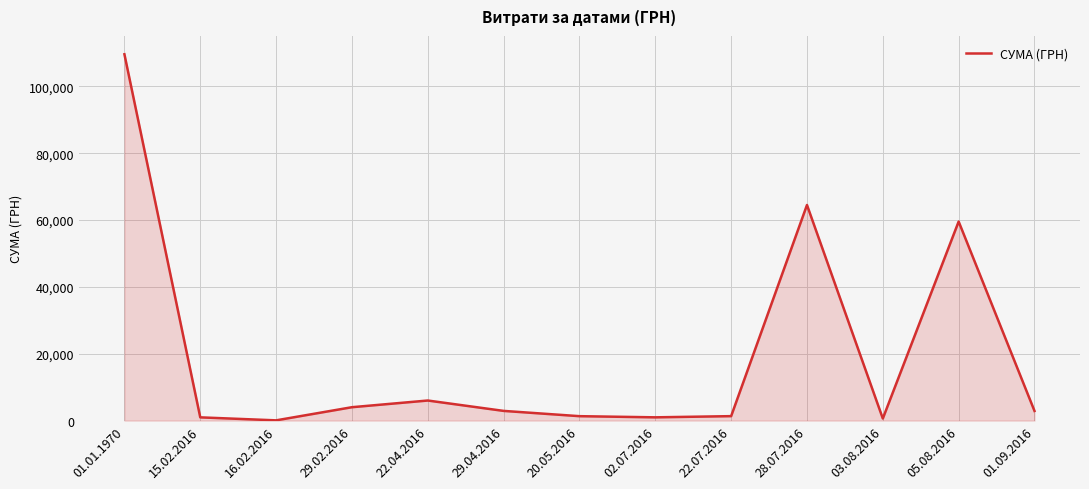

What is the difference between the maximum and minimum values?

109516.8